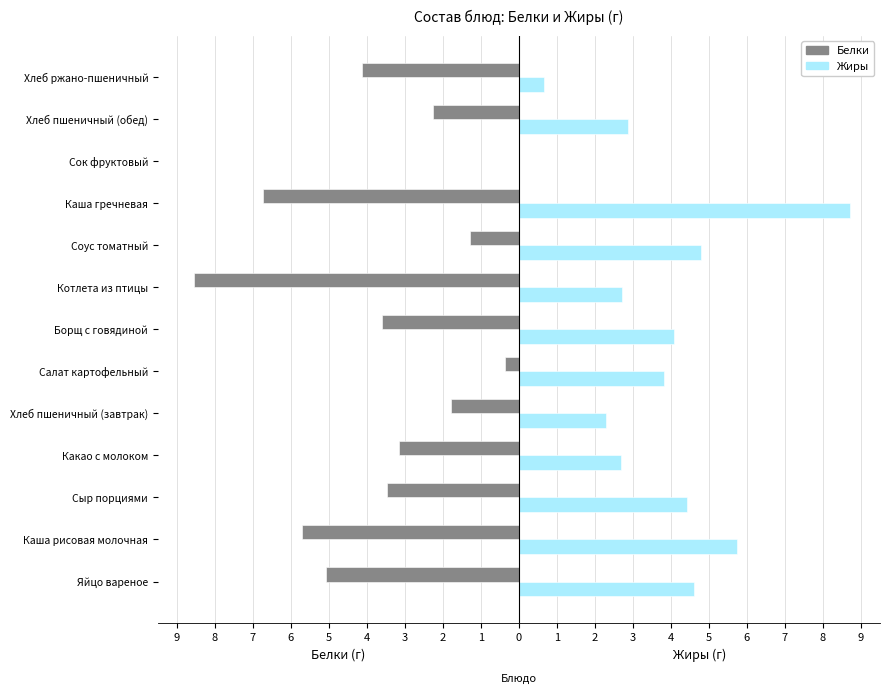

What are all the series names shown in the legend?

Белки, Жиры